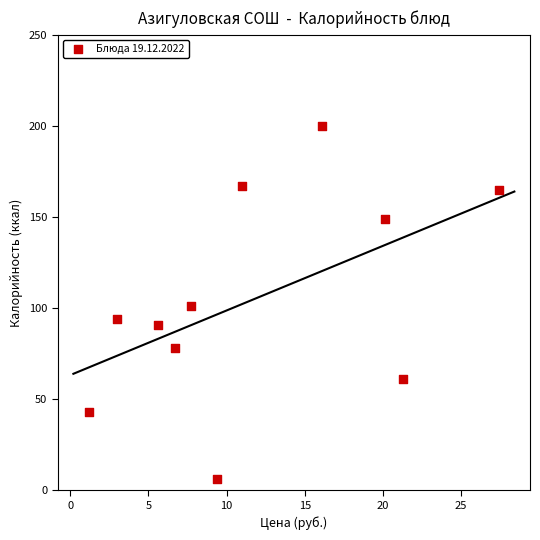

What is the average Y value?

105